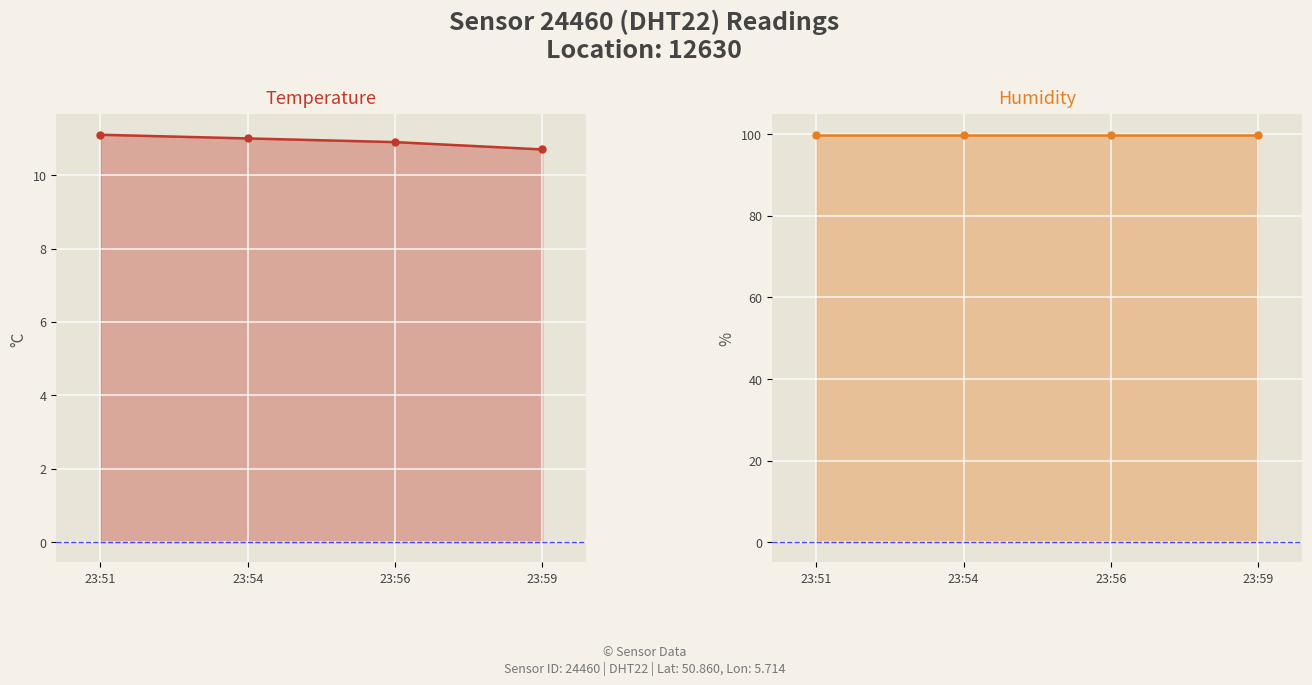

The humidity series shows 99.9 at 23:59. True or false?

True